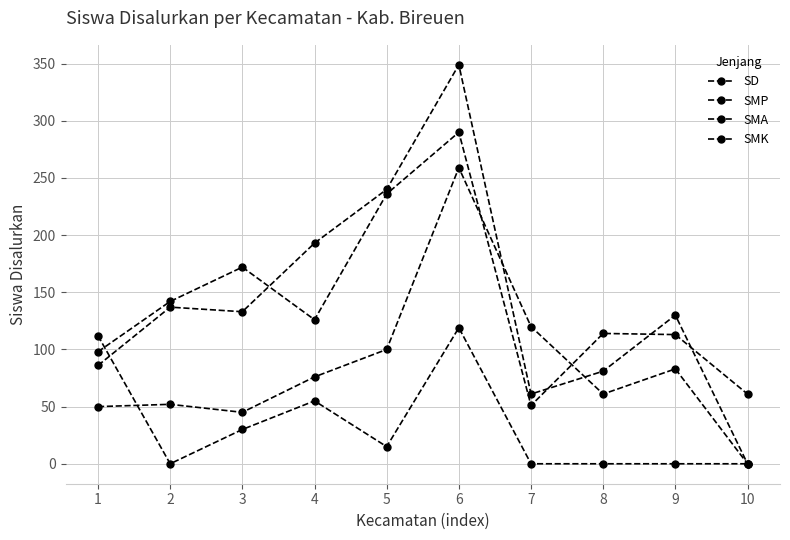

How many lines are shown in the chart?

4